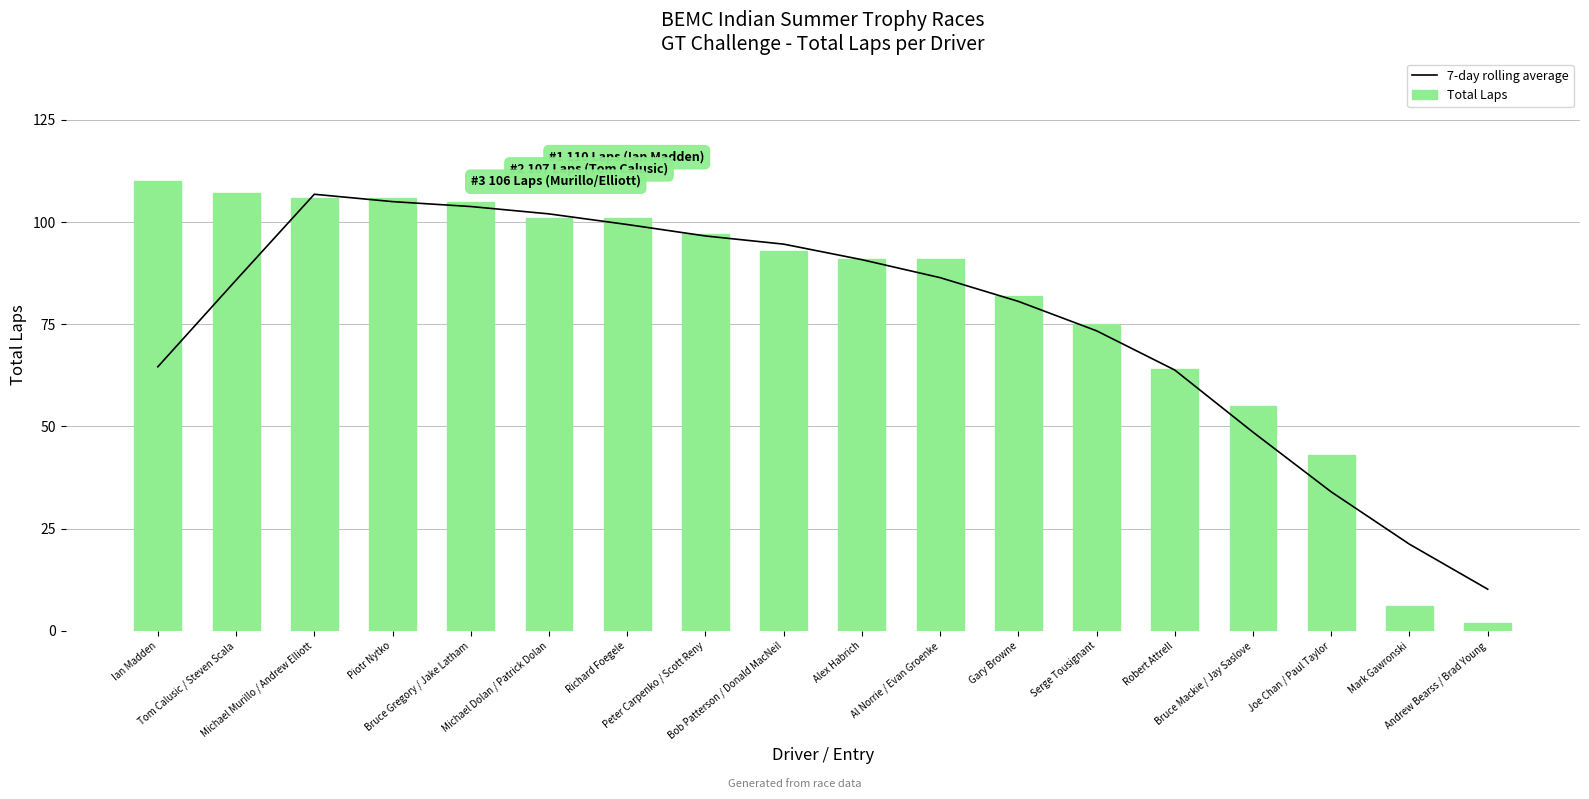

At Richard Foegele, list the series in order from smallest to largest.

7-day rolling average, Total Laps